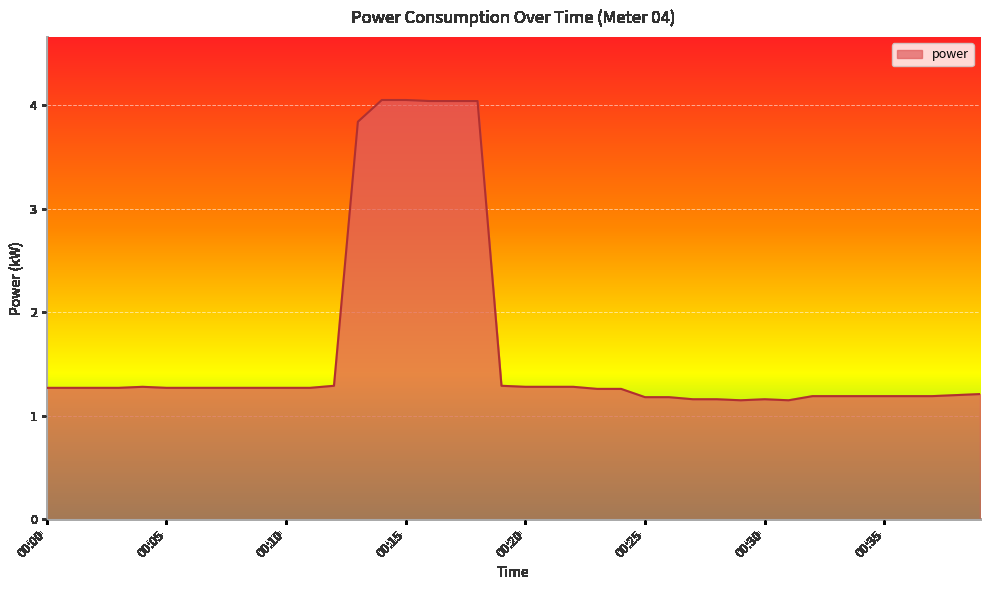

What is the difference between the maximum and minimum values?

2.9